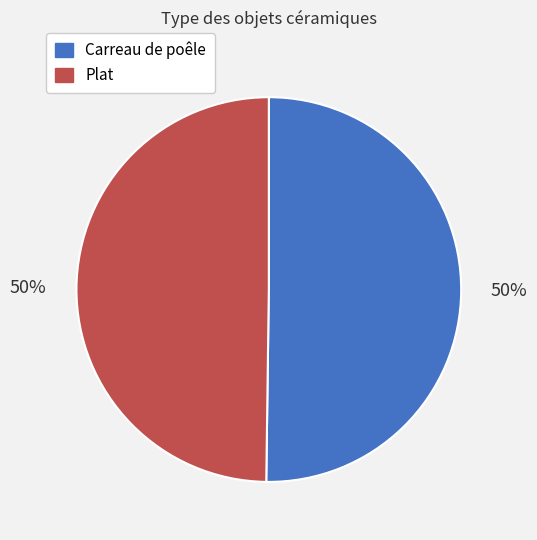

True or false: Plat accounts for 61% of the total.

False